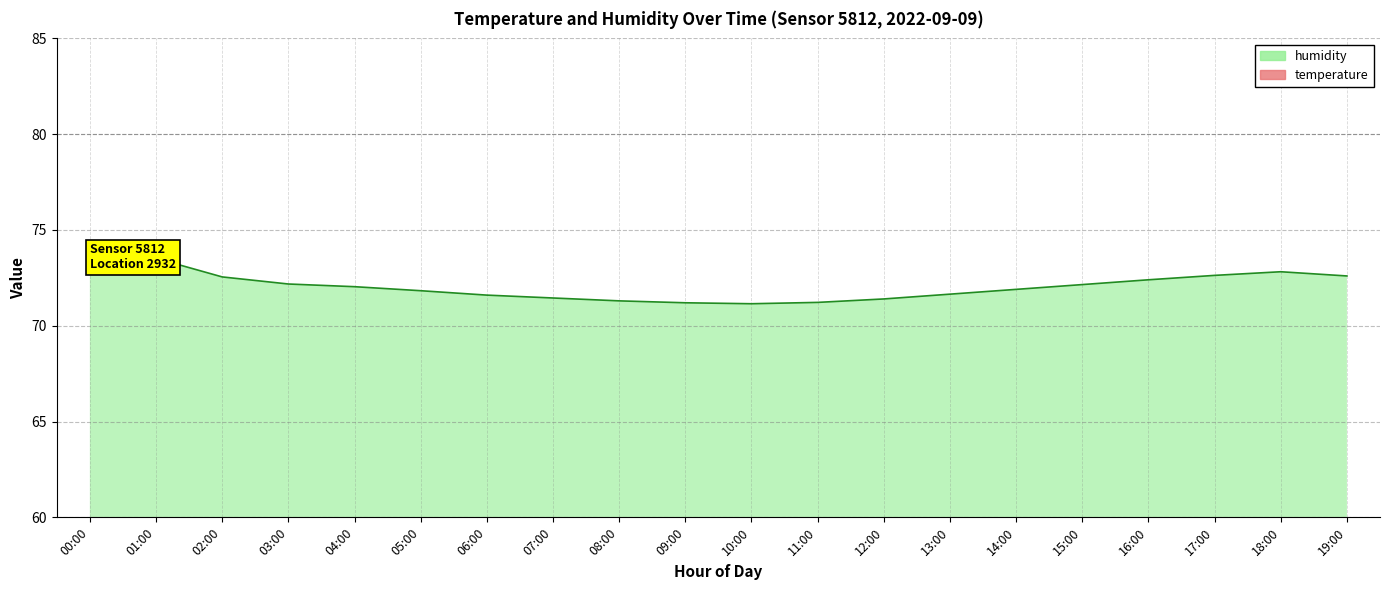

Which category has the highest value in the temperature series?

18:00